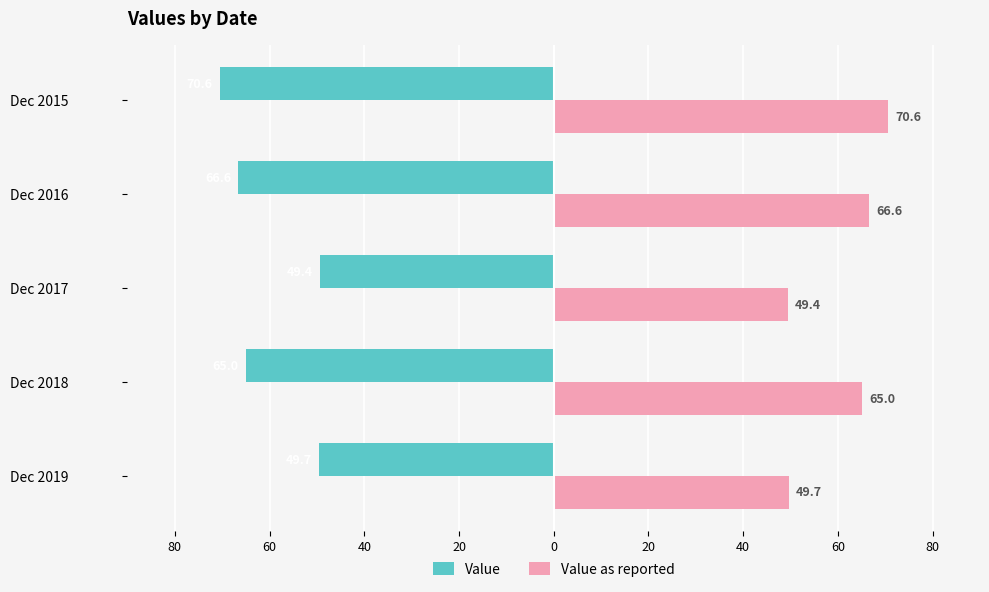

What are all the series names shown in the legend?

Value, Value as reported